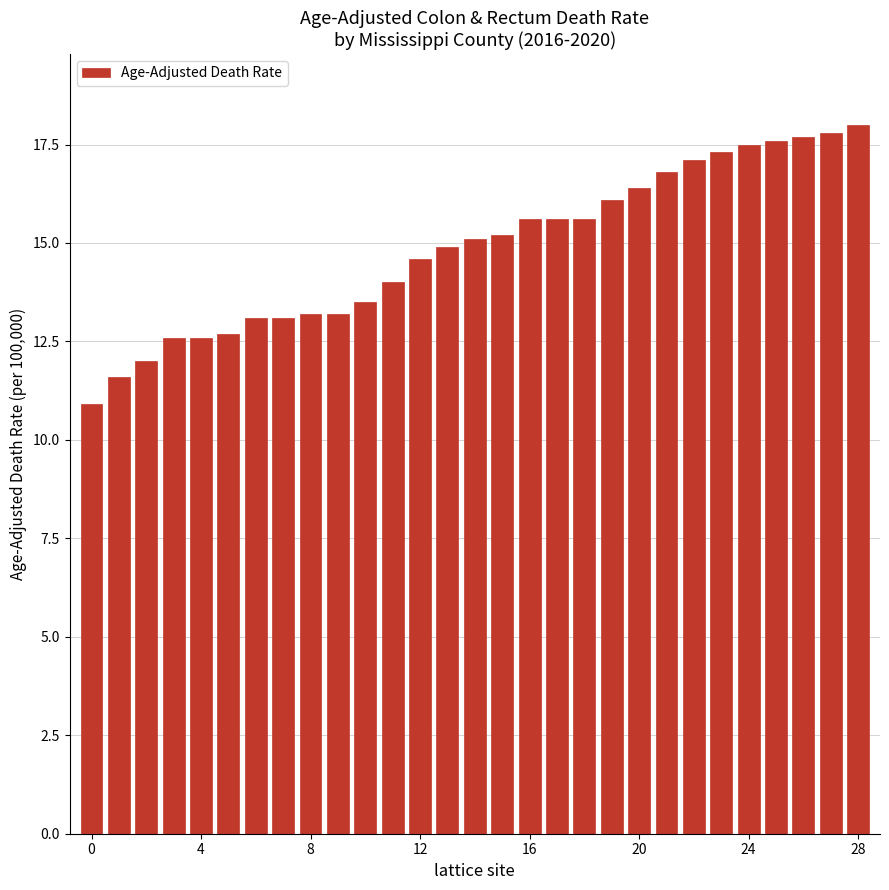

What is the difference between the maximum and minimum values?

7.1